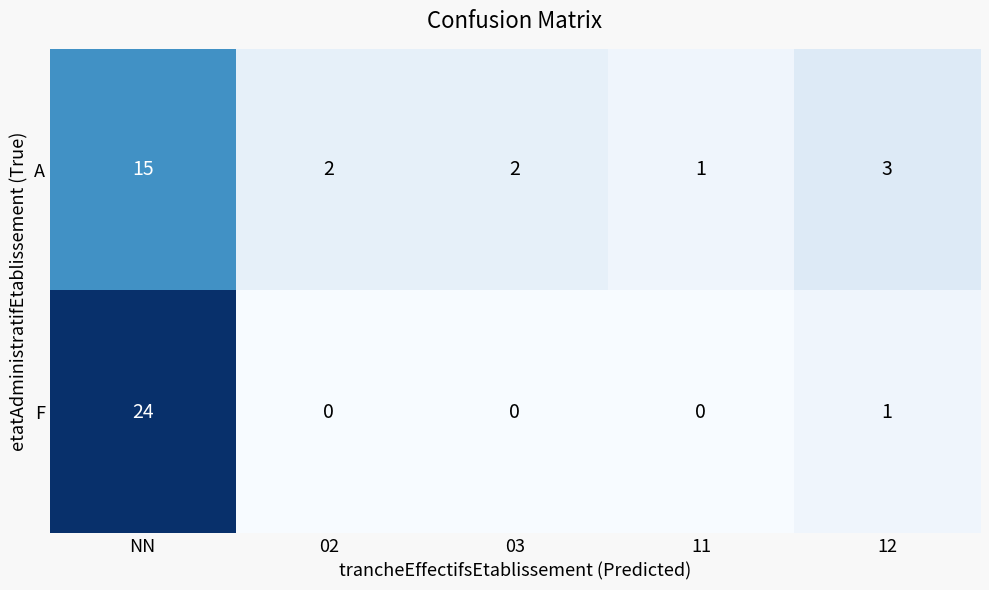

True or false: F has a value of 0 at 12.

False